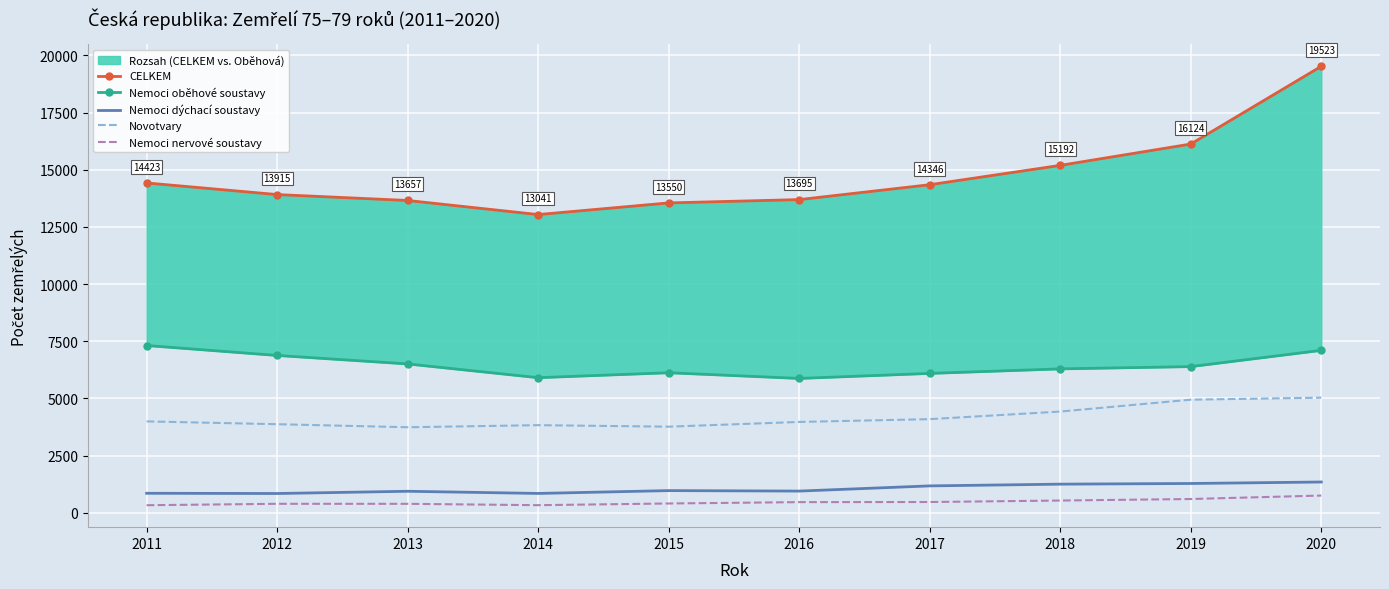

Where is the first local maximum for Nemoci dýchací soustavy?

2013